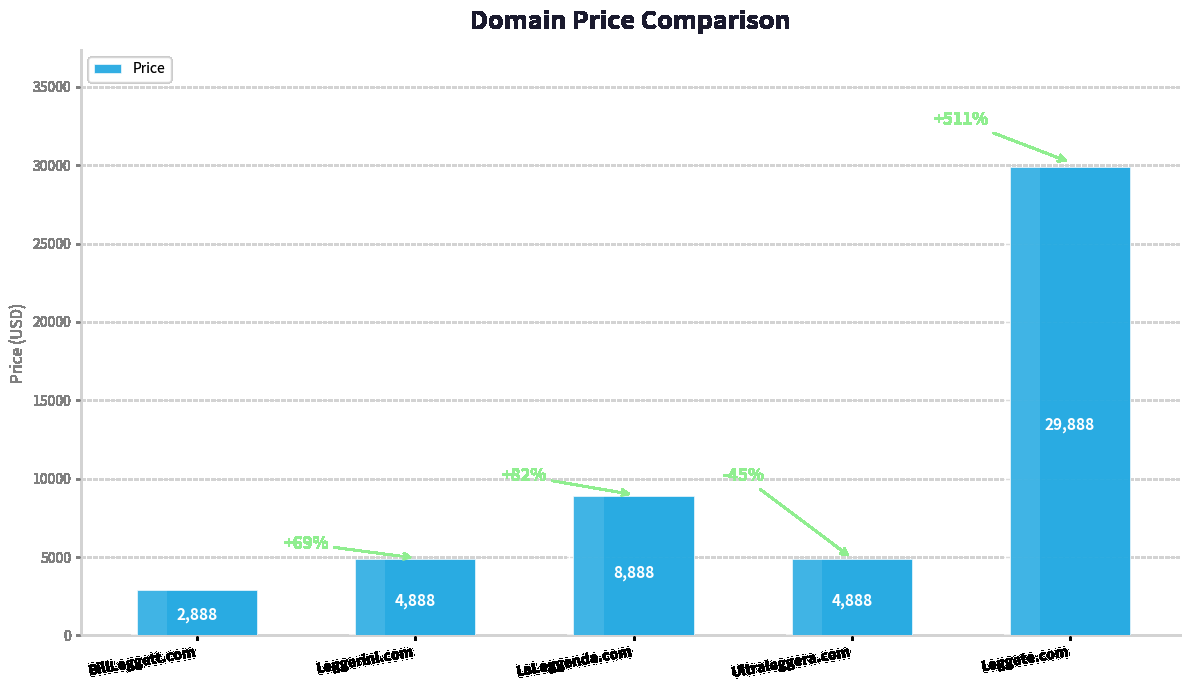

Are the bars grouped side by side (vs. stacked)?

No